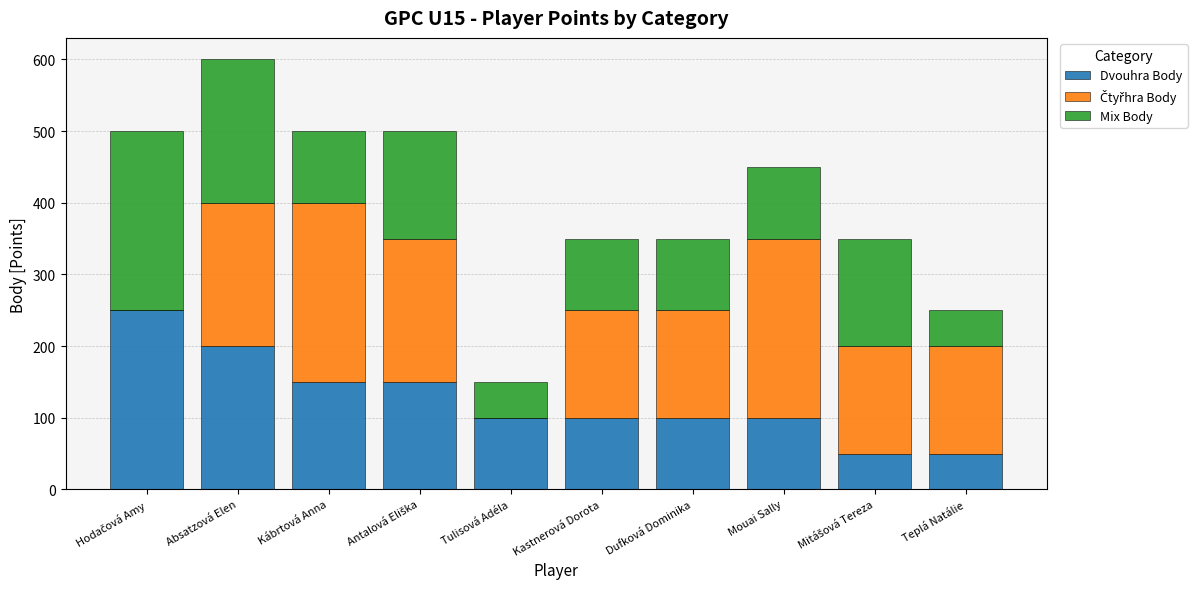

At which category is the sum across all series the highest?

Absatzová Elen